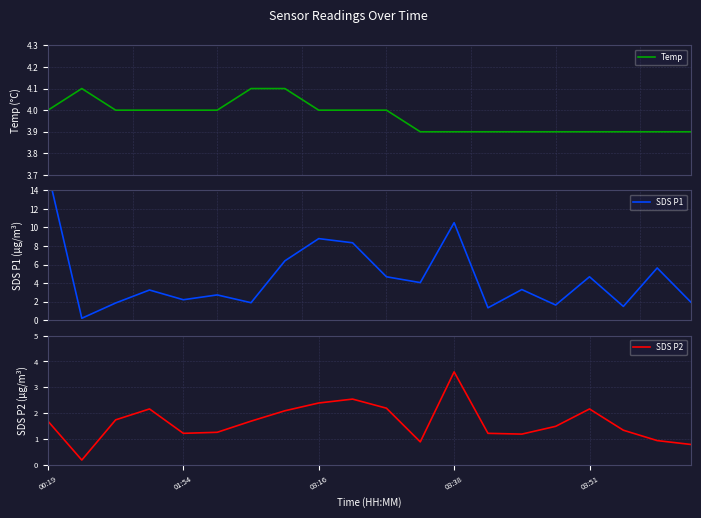

What is the minimum value for Temp?

3.9